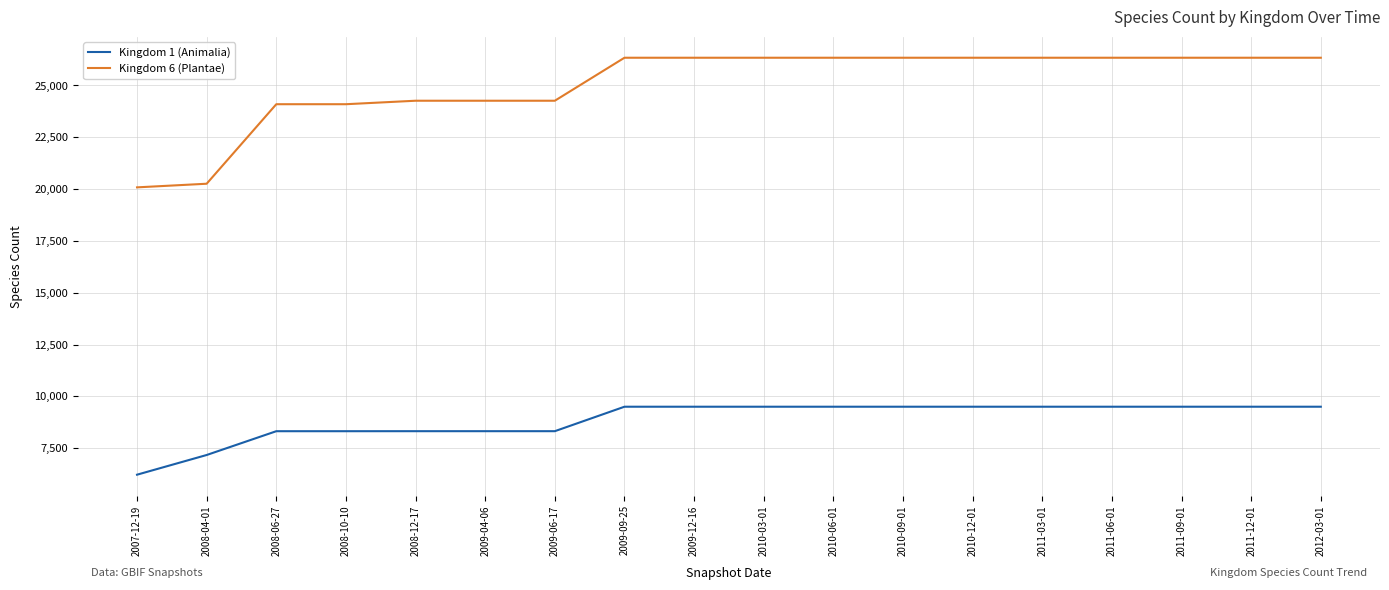

What is the approximate value of Kingdom 1 (Animalia) at 2011-09-01?

9503